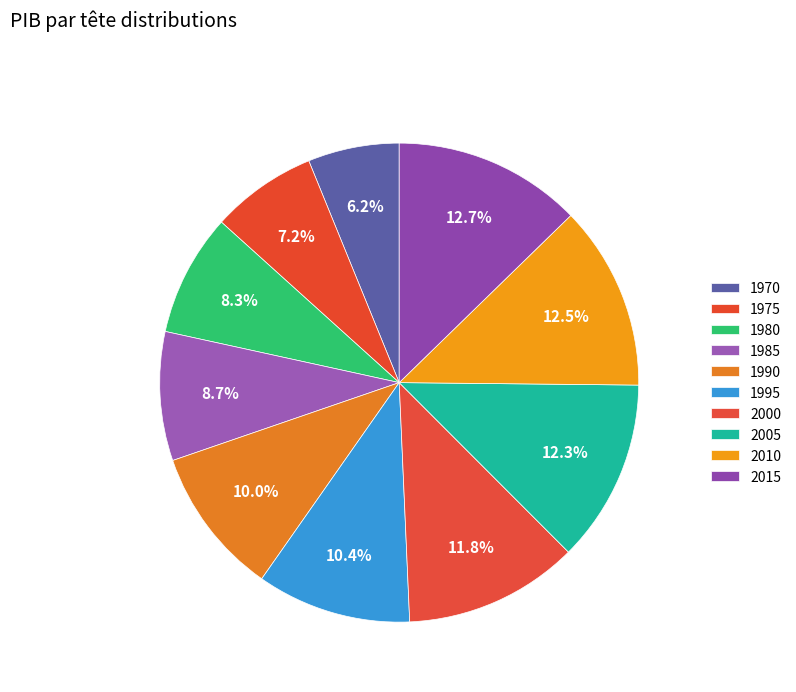

Count the number of slices in the pie.

10